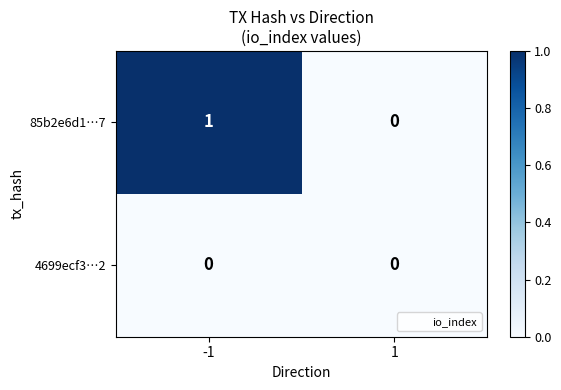

Is the value of 85b2e6d1…7 at -1 greater than the value of 4699ecf3…2 at -1?

Yes